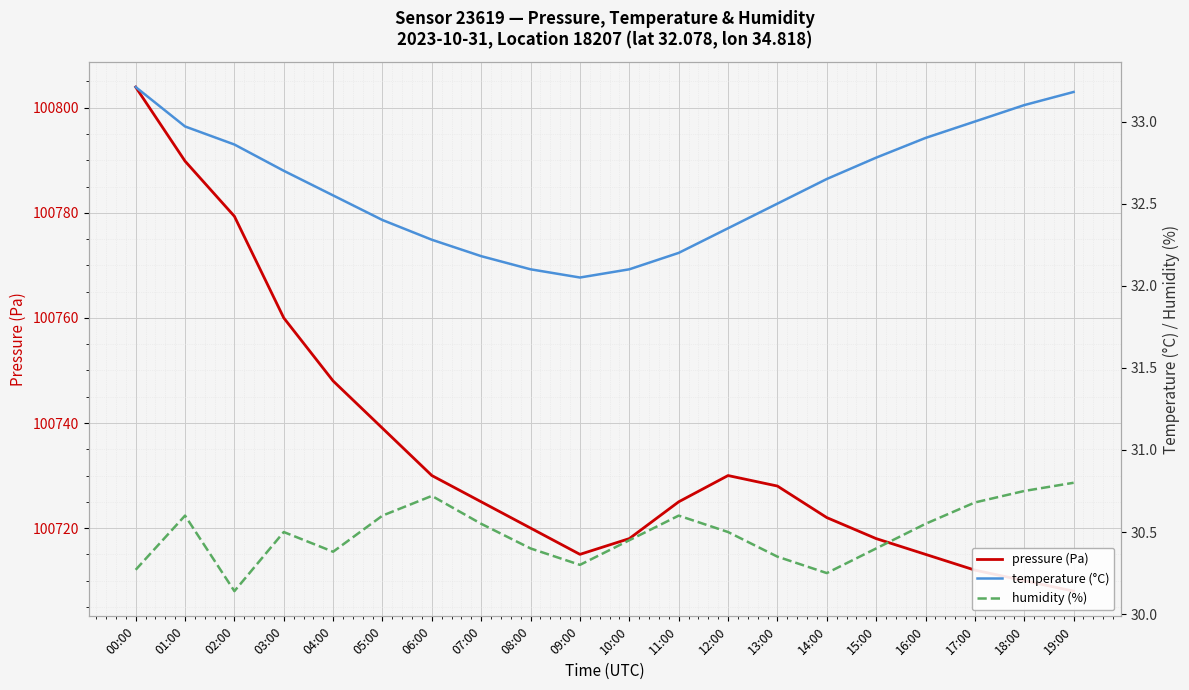

Which has a higher value, 03:00 or 19:00?

03:00